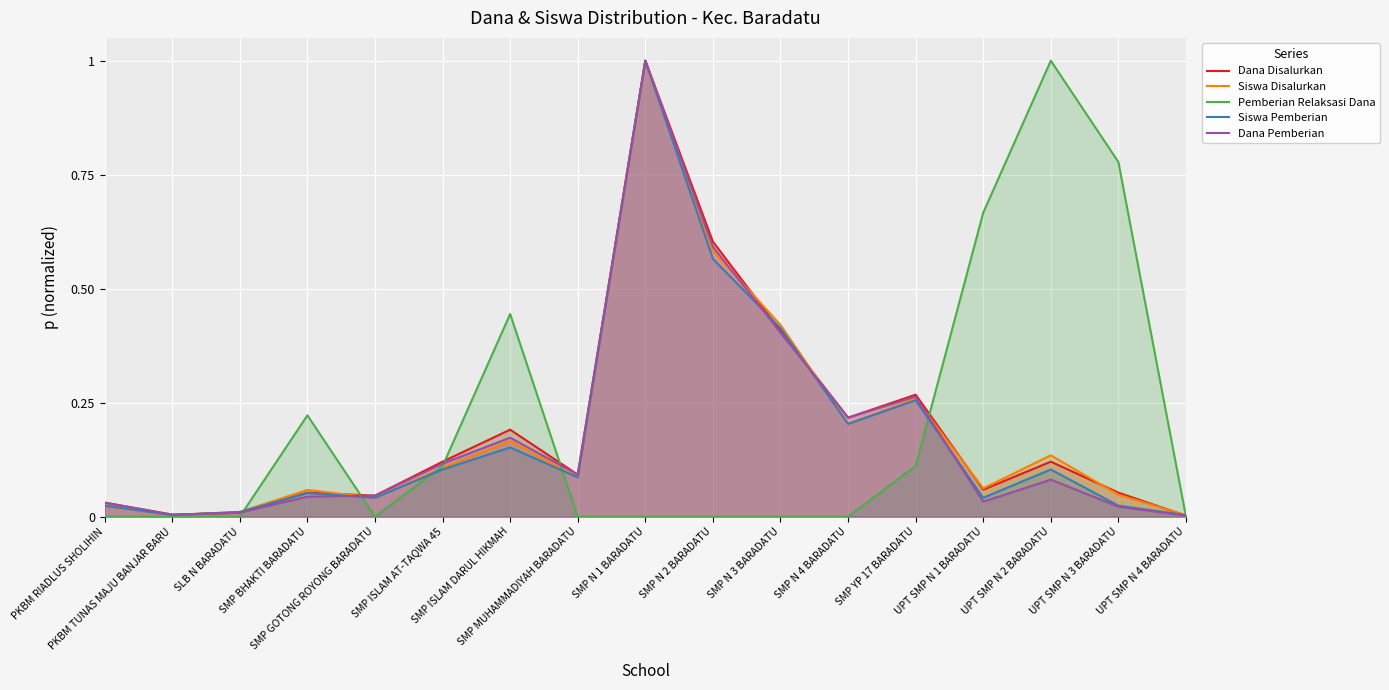

How many lines are shown in the chart?

5